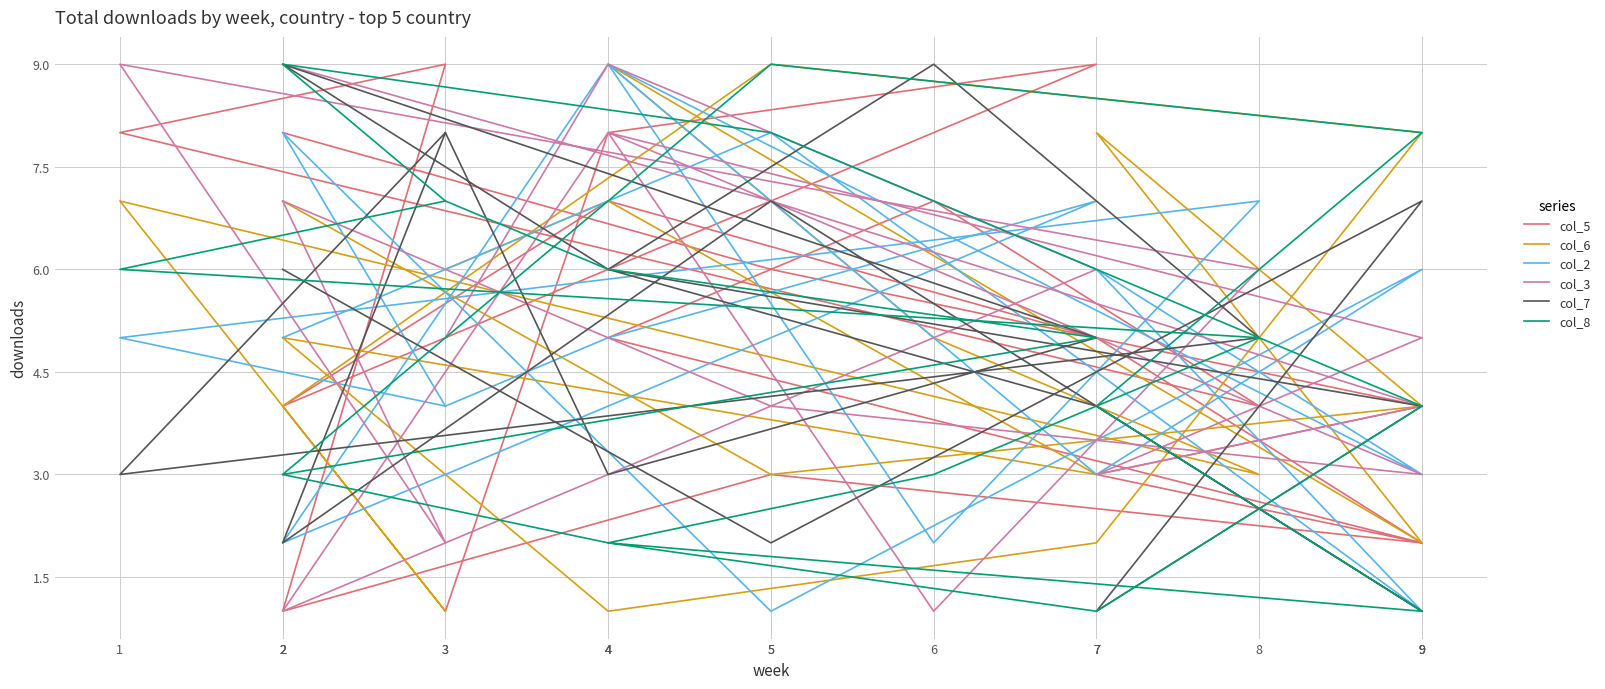

How many col_8 values are between 3 and 7?

11